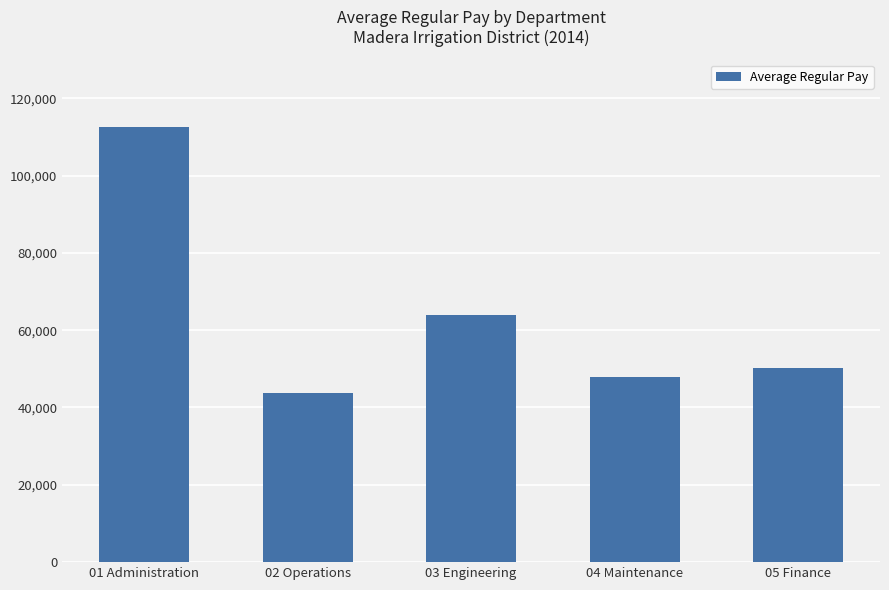

Count the number of categories in the chart.

5